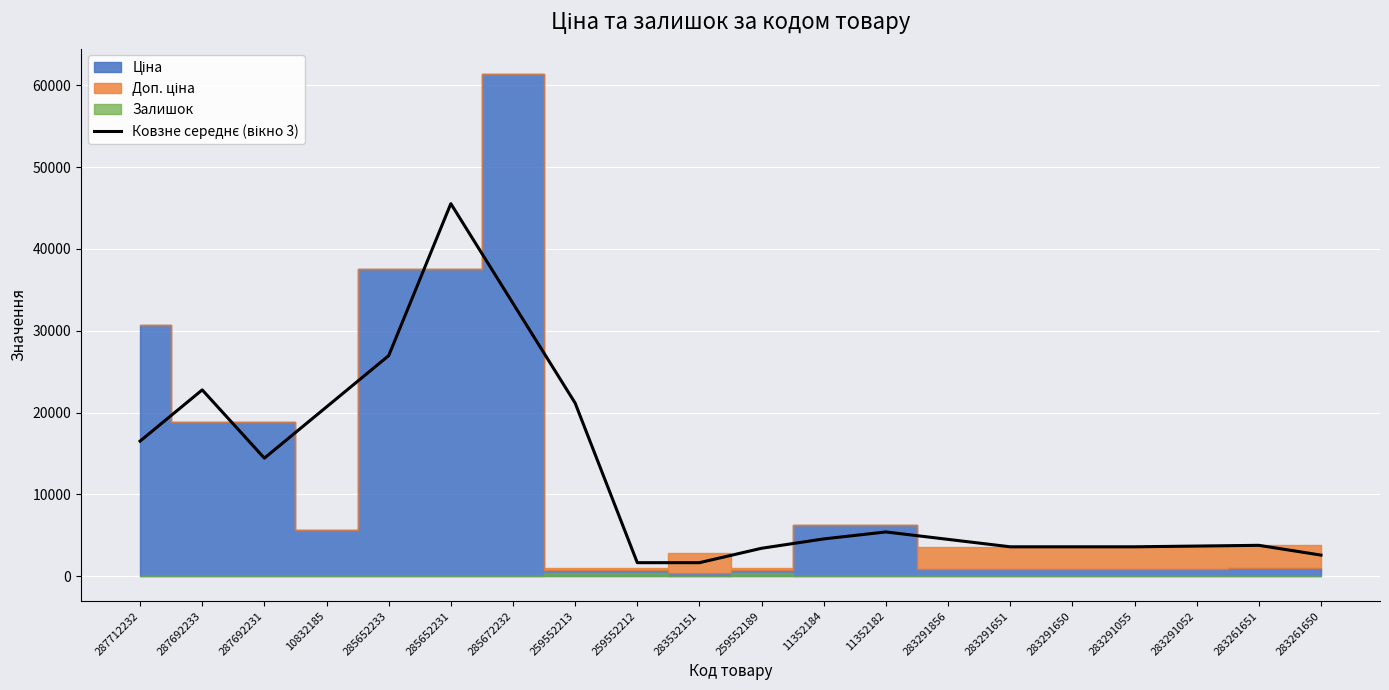

What is the average value?

12163.9